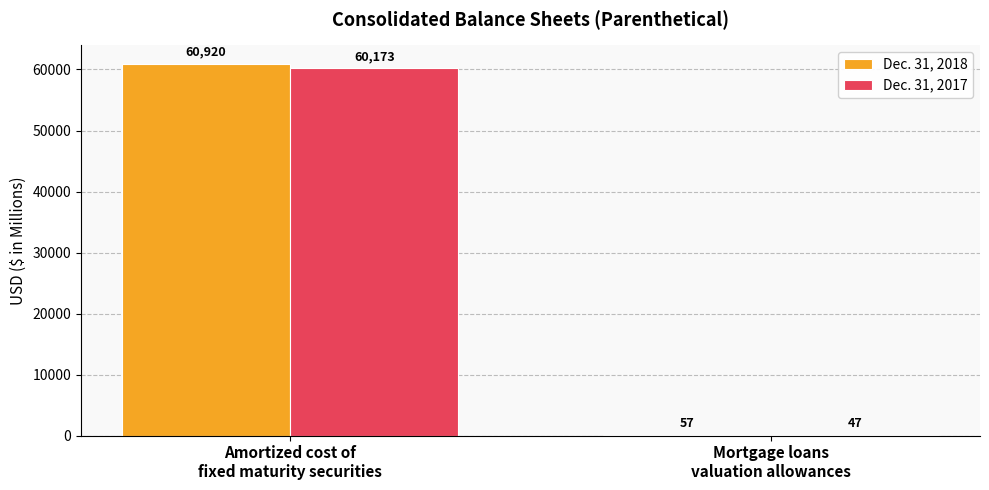

Is it true that Dec. 31, 2017 equals 60173 at Amortized cost of
fixed maturity securities?

True